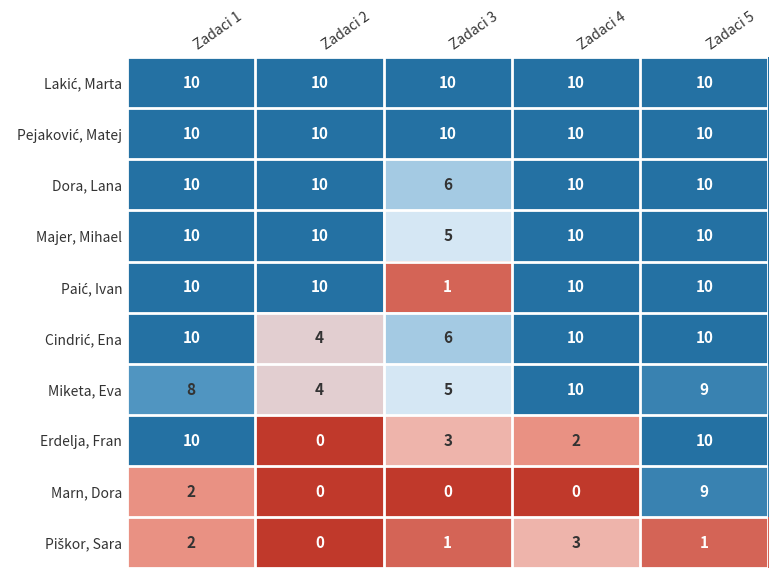

True or false: Erdelja, Fran has a value of 2 at Zadaci 4.

True